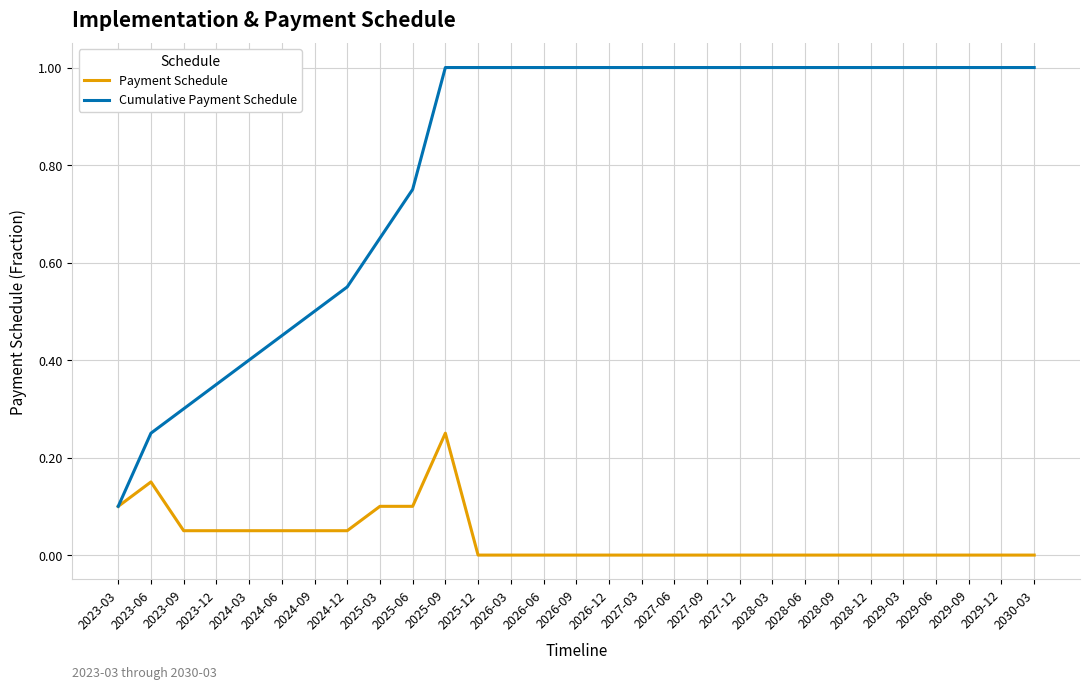

Which series has the largest total across all categories?

Cumulative Payment Schedule